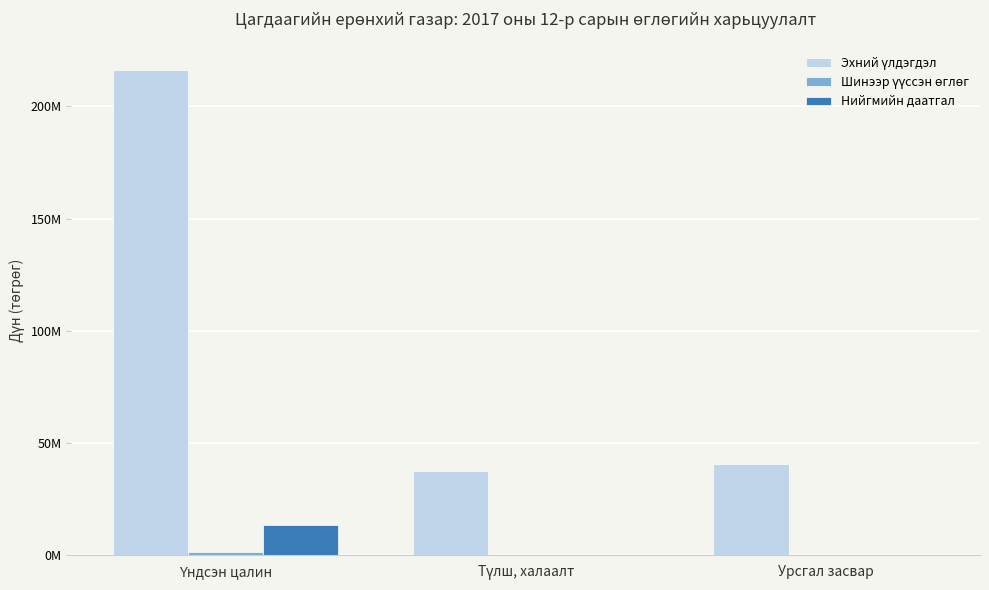

True or false: Нийгмийн даатгал has a value of 0 at Түлш, халаалт.

True